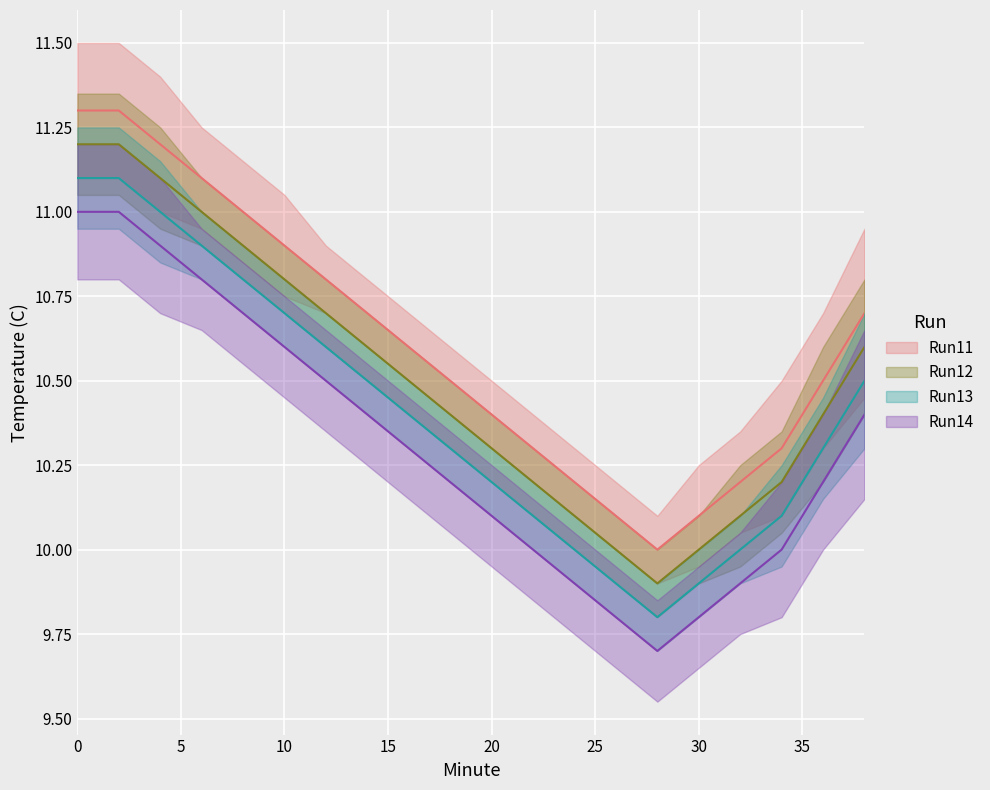

What is the maximum value for Run14?

11.0